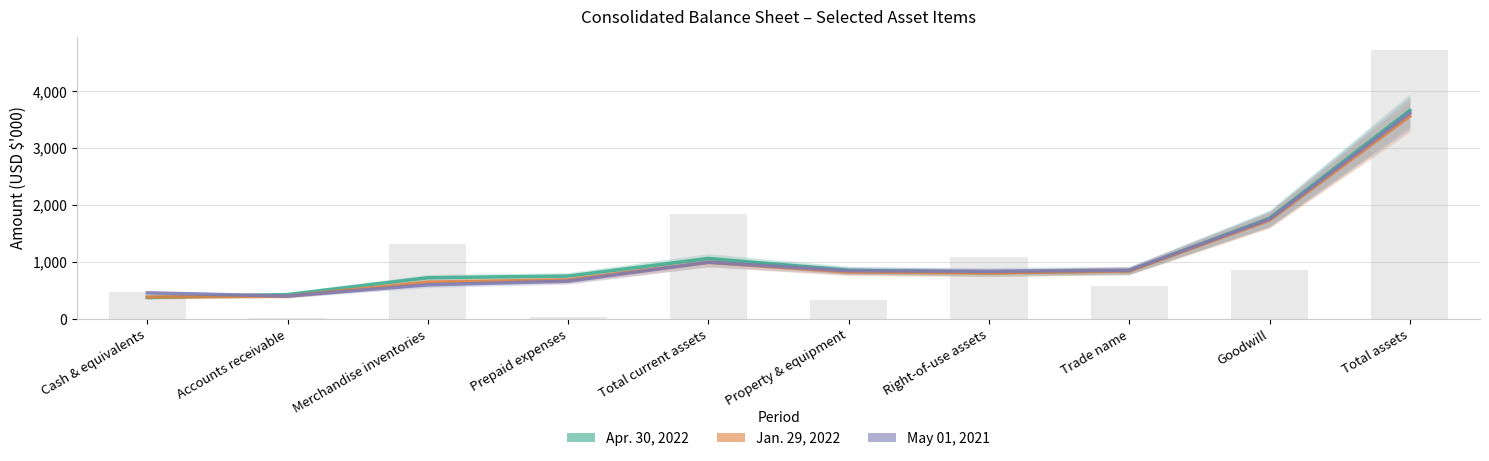

Reading right to left, list all the values displayed in this chart.

Apr. 30, 2022: 3659.8	1766.8	846.3	812.3	854.1	1062.3	752.8	723.4	428.5	376.2
Jan. 29, 2022: 3562.2	1733.0	841.9	807.6	825.0	992.5	686.1	645.8	400.5	384.5
May 01, 2021: 3614.9	1752.2	854.8	836.2	846.2	995.4	662.9	599.4	402.0	458.2